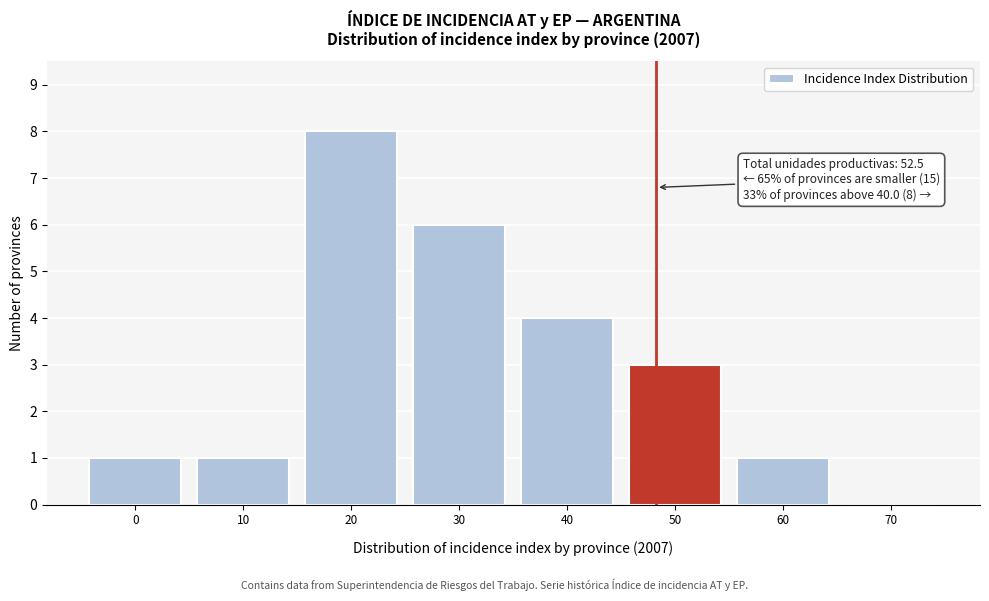

Reading left to right, list all the values displayed in this chart.

0=1	10=1	20=8	30=6	40=4	50=3	60=1	70=0